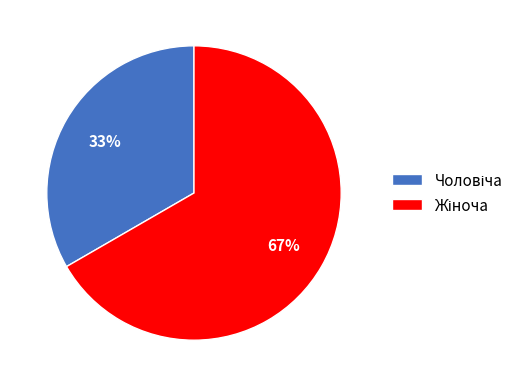

What is the ratio of the value at Чоловіча to the value at Жіноча?

0.5